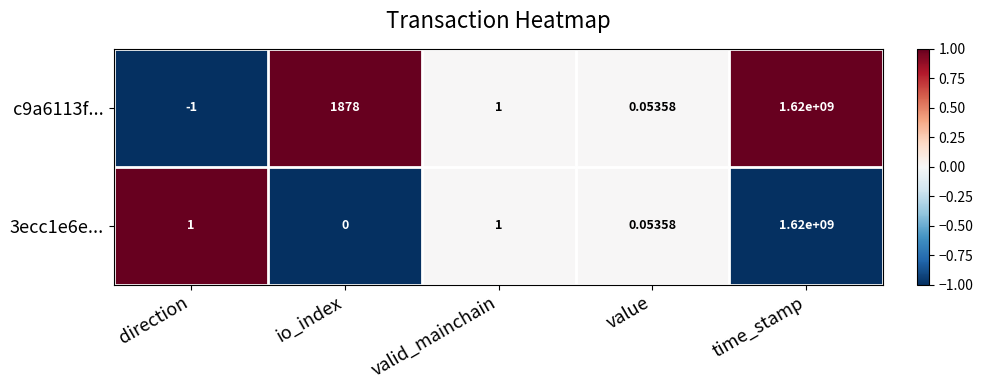

Count the number of categories in the chart.

5